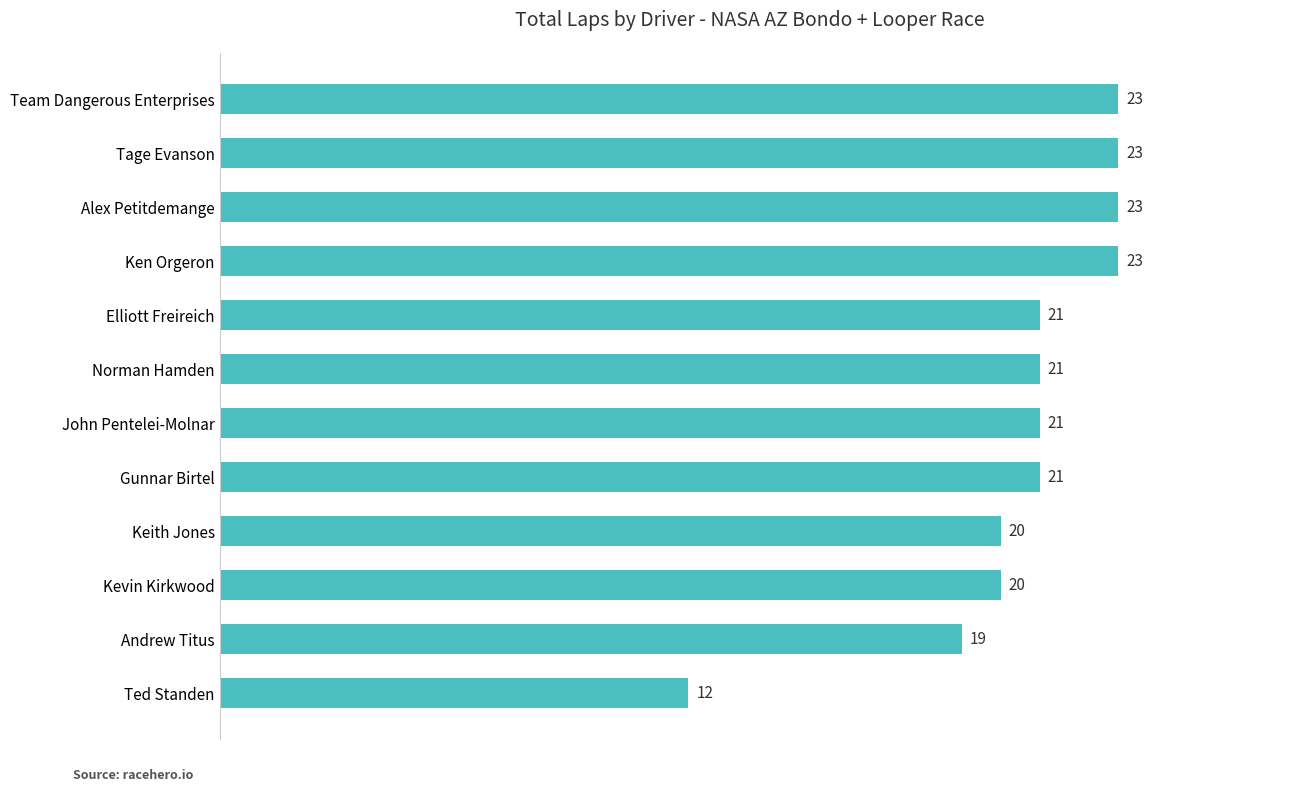

How many distinct data groups are displayed?

1